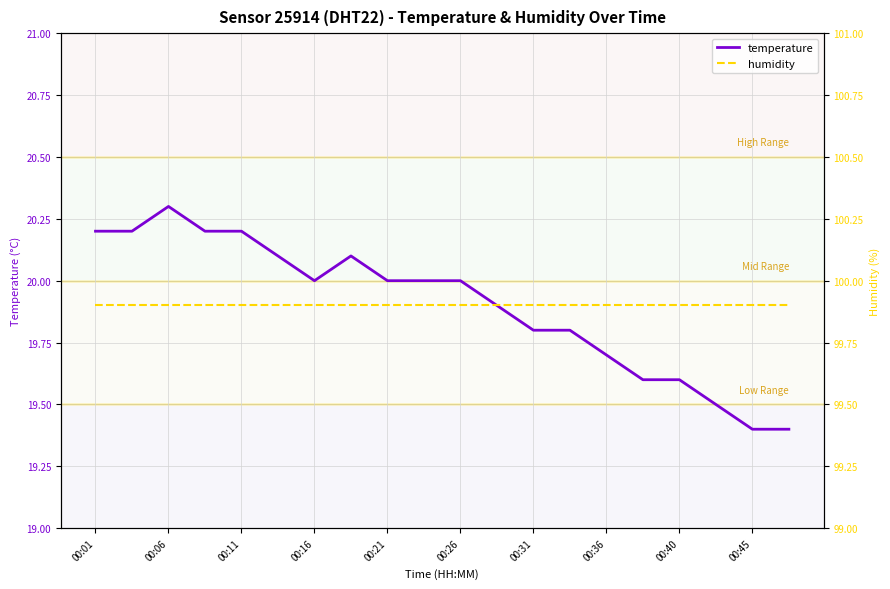

True or false: humidity and temperature cross at least once.

False